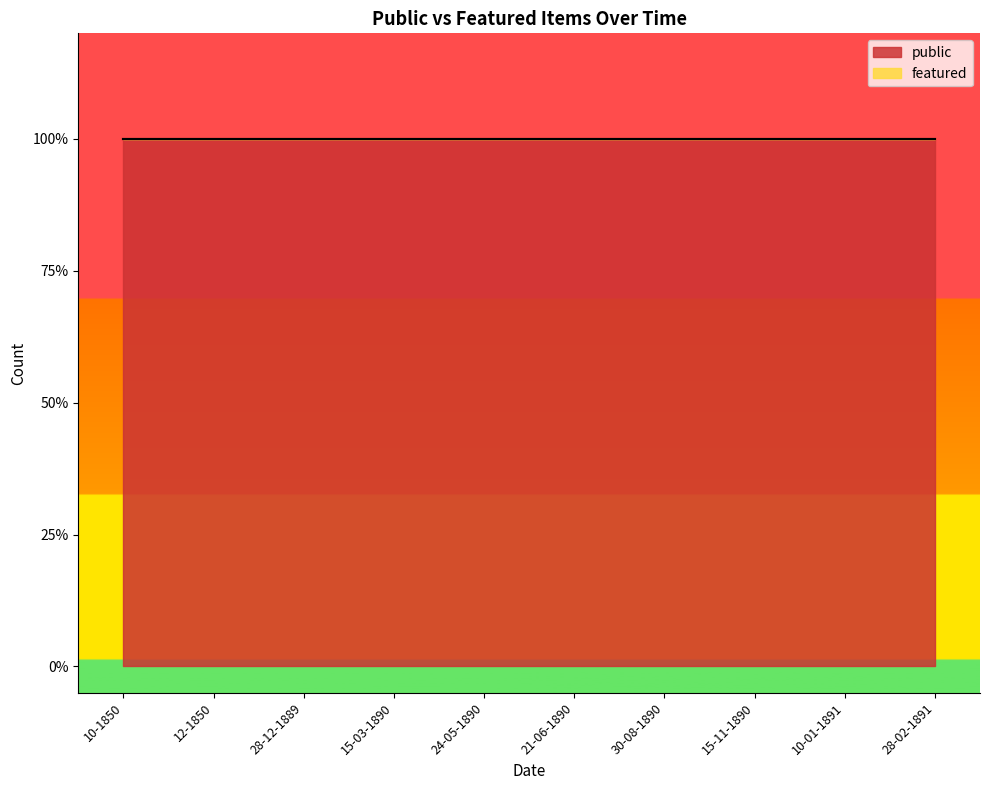

What is the sum of all public values?

10